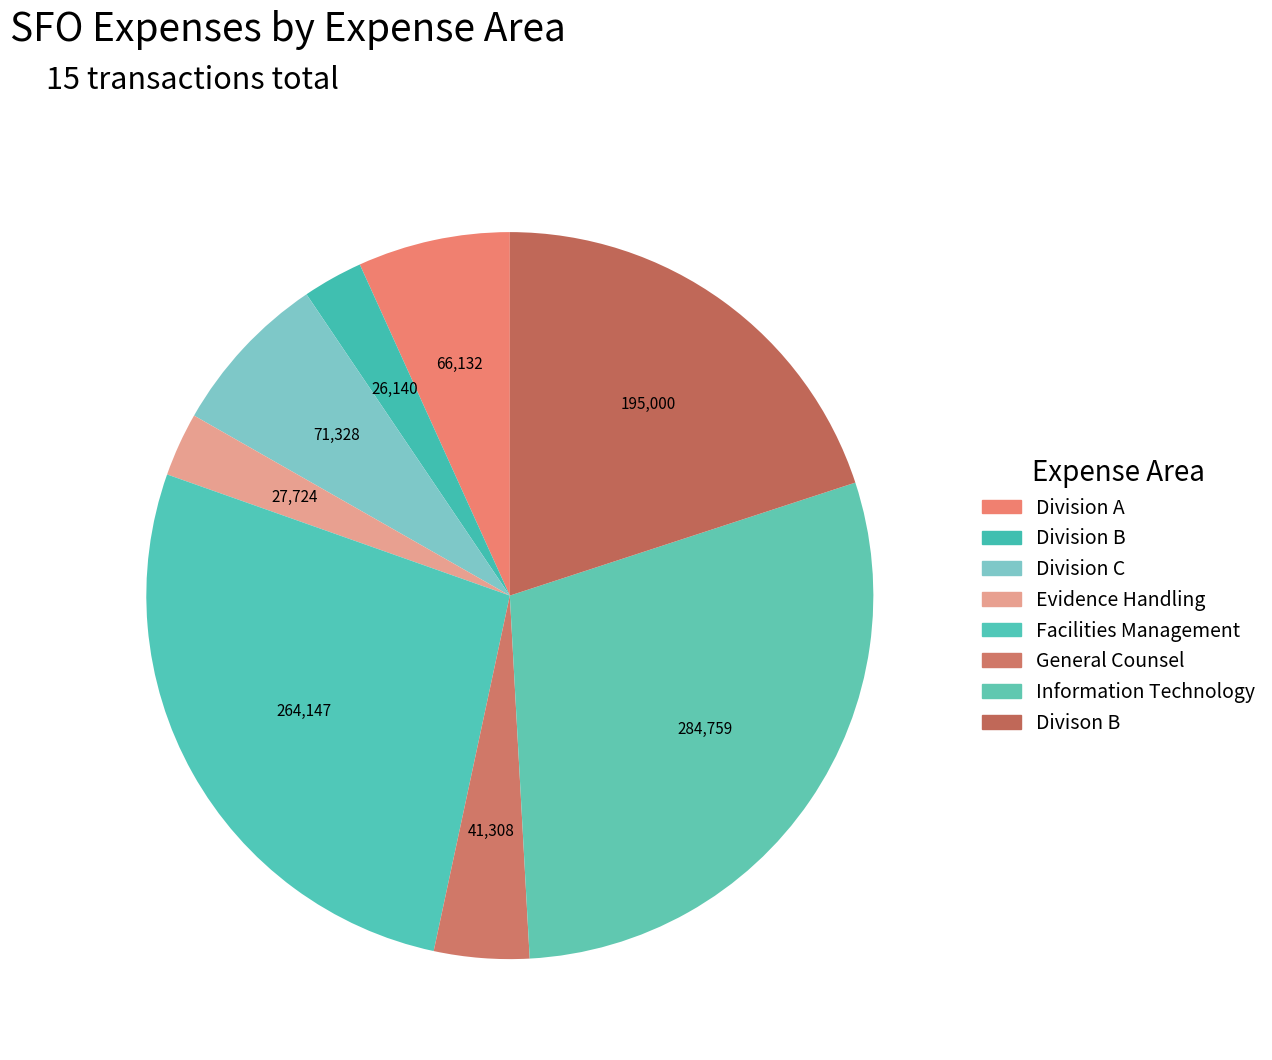

Which slice is the smallest?

Division B